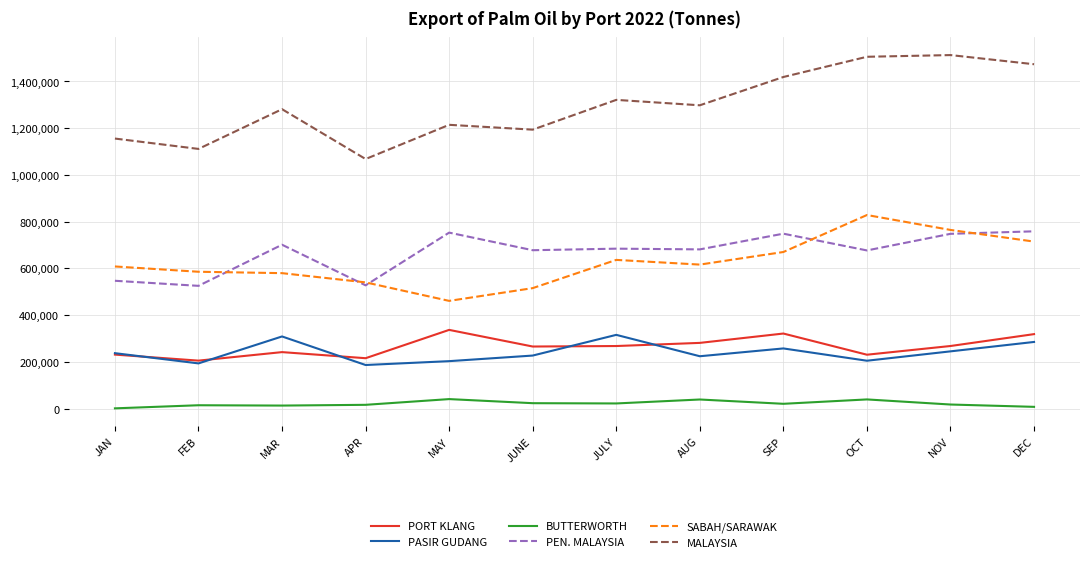

What is the spread (max minus min) of values at OCT?

1466158